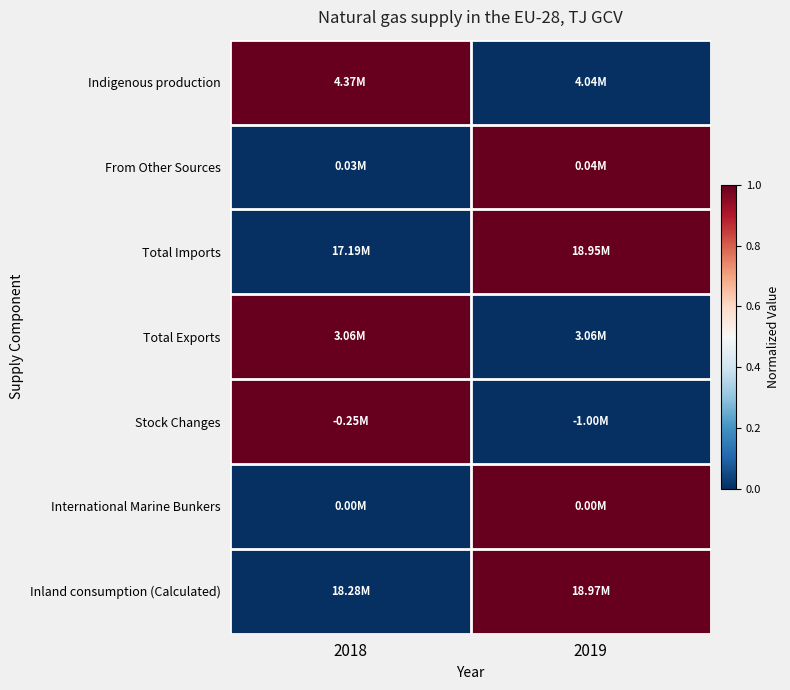

Which has a higher value, 2018 or 2019?

2018